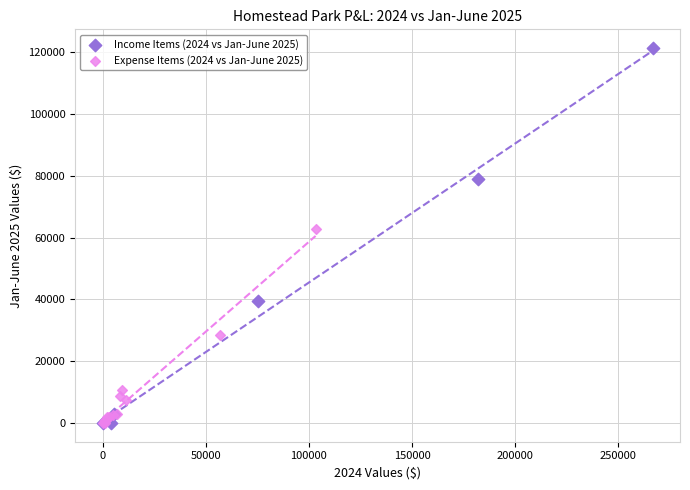

Which series reaches the maximum Y coordinate?

Income Items (2024 vs Jan-June 2025)